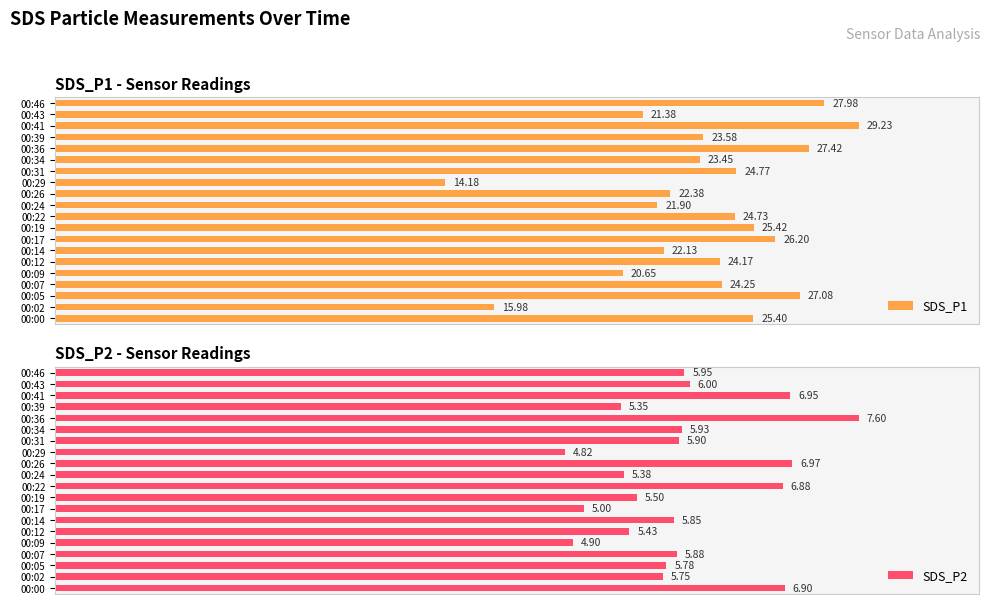

How many distinct data groups are displayed?

2